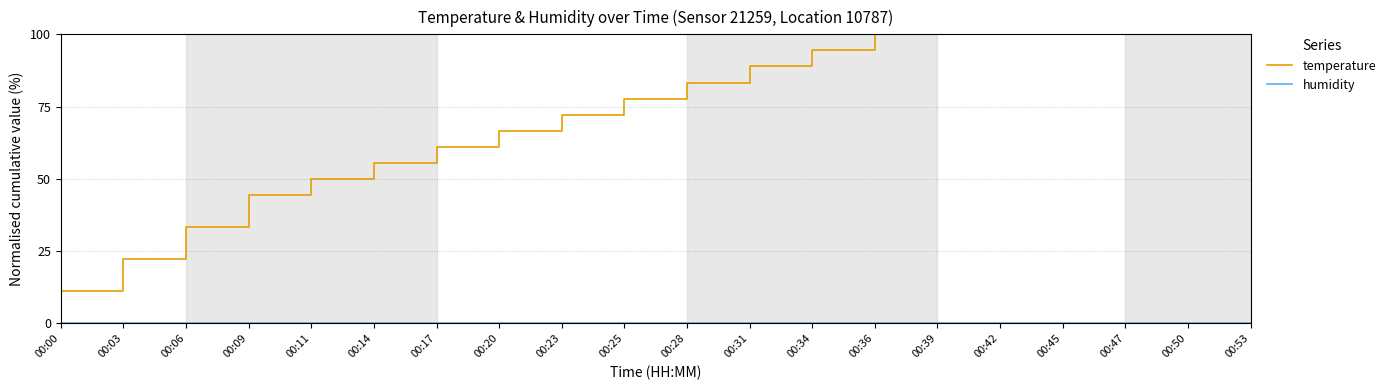

At how many categories does at least one series exceed 24?

18